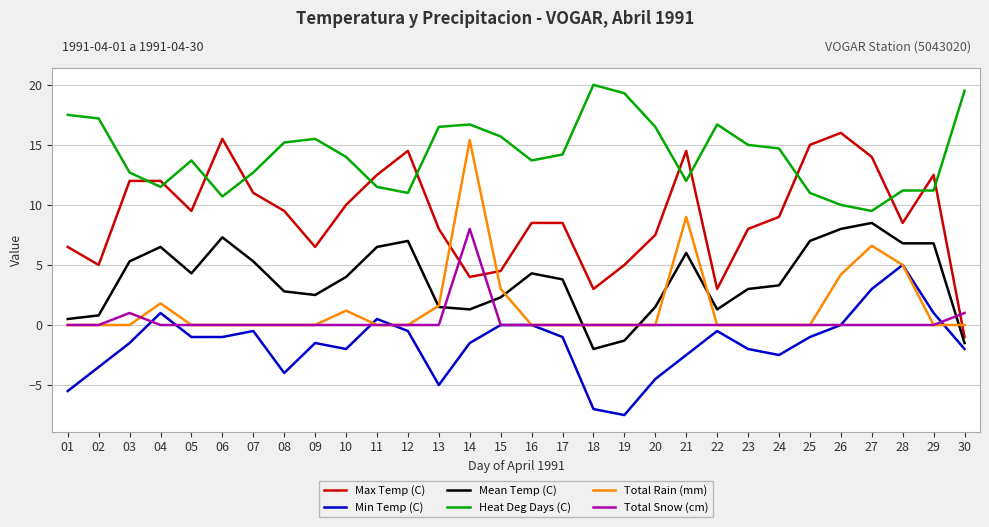

What is the spread (max minus min) of values at 30?

21.5